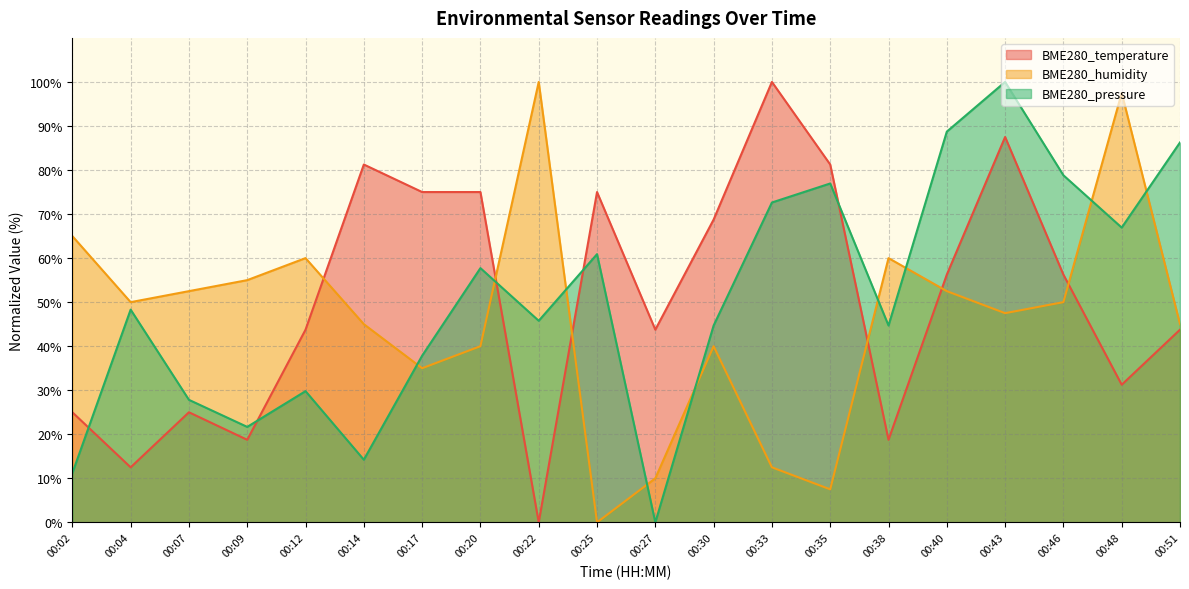

What is the value of the BME280_humidity point at the 16th from the left?

52.5